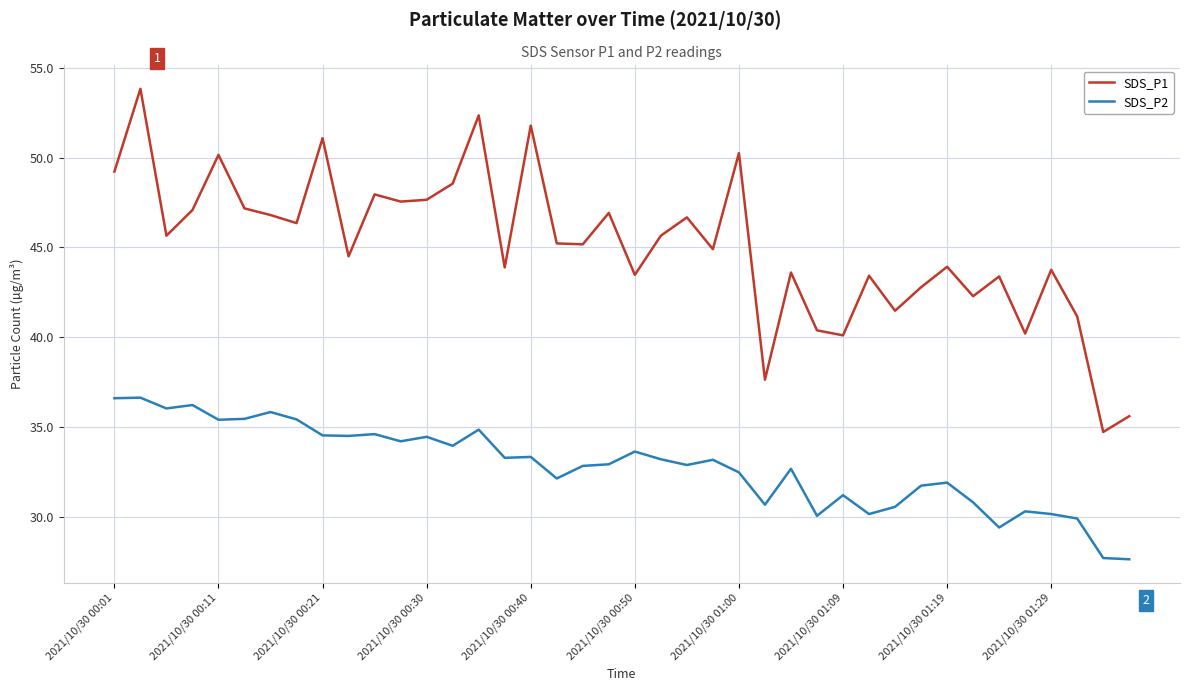

Rank the series by their average value, from lowest to highest.

SDS_P2, SDS_P1